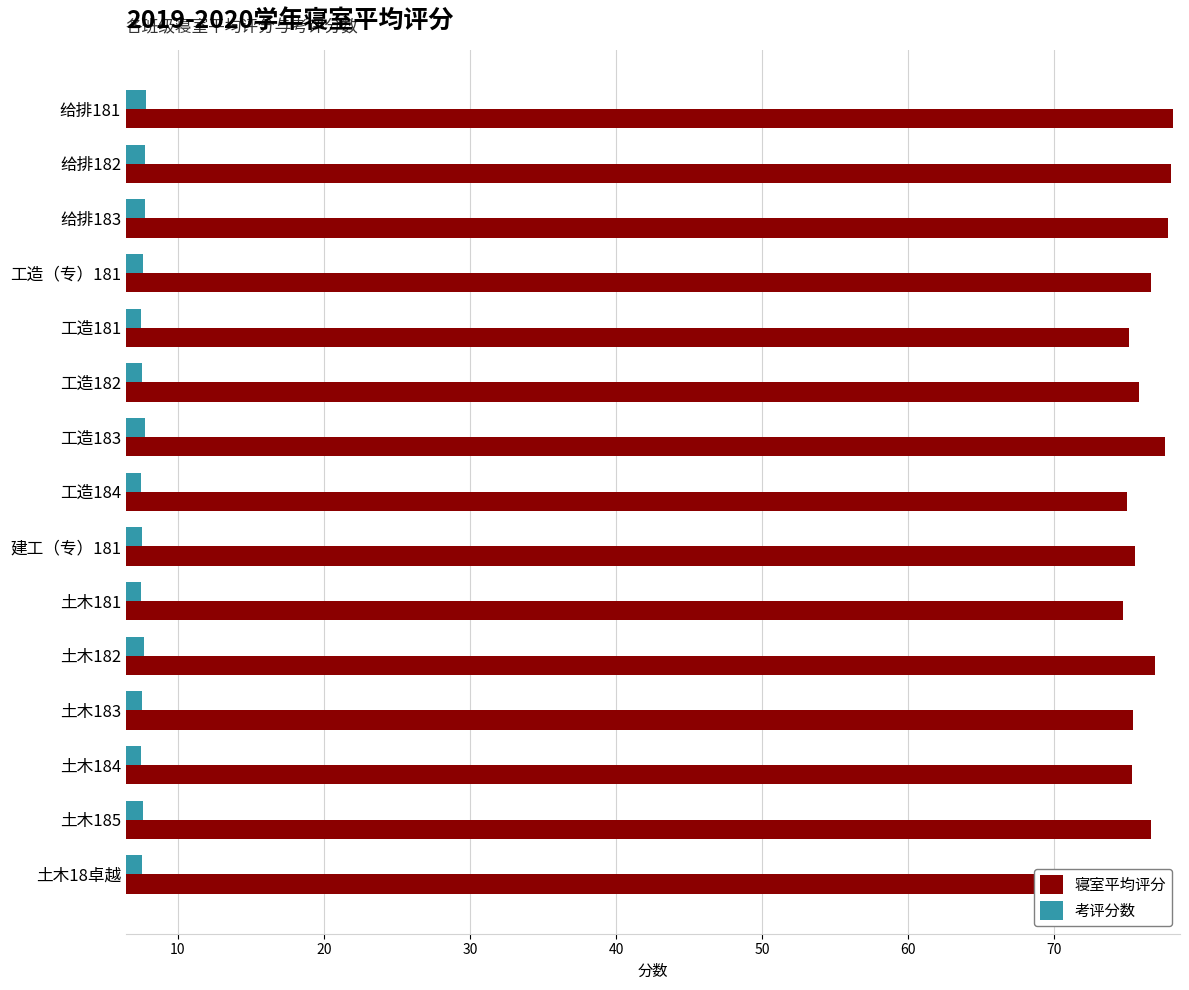

The 寝室平均评分 series shows 20.6 at 给排181. True or false?

False